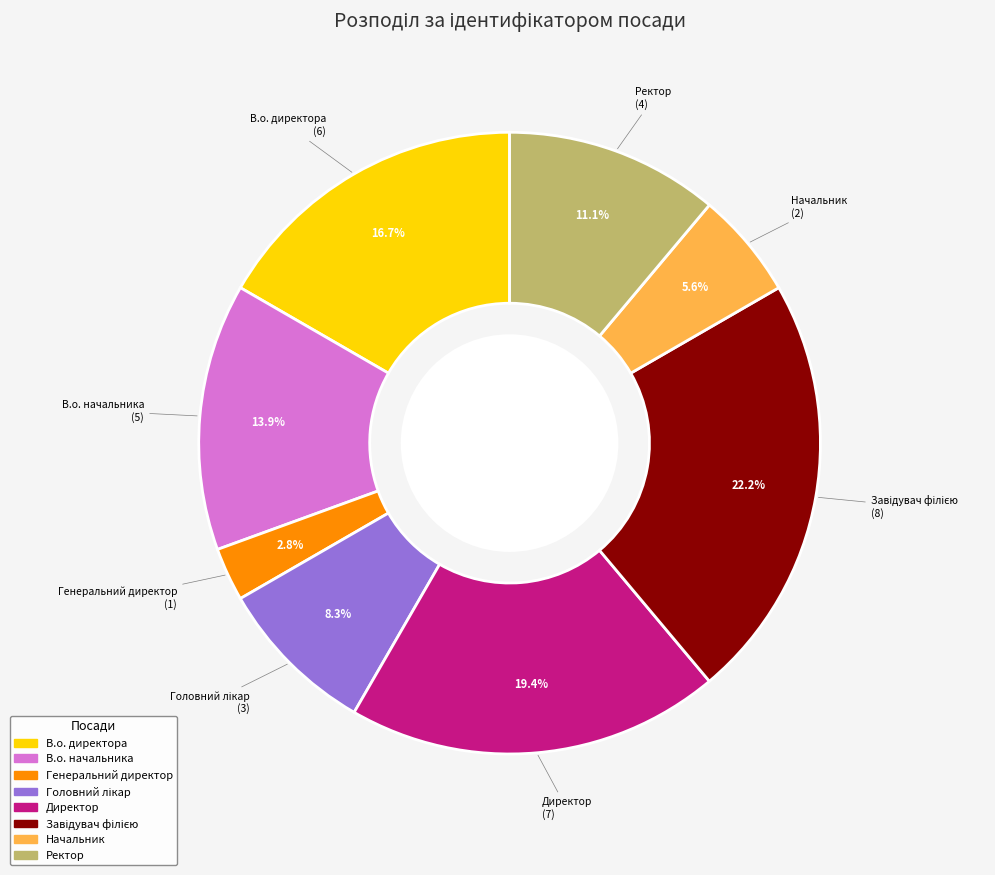

Do Ректор and В.о. начальника together represent more than half of the pie?

No